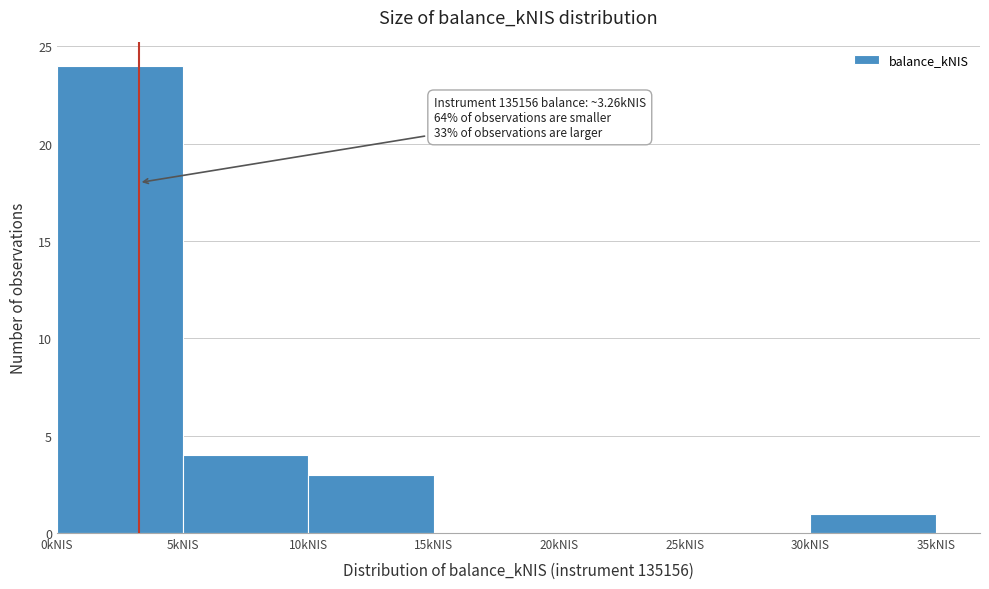

Which range on the x-axis has the tallest bar?

0 to 5